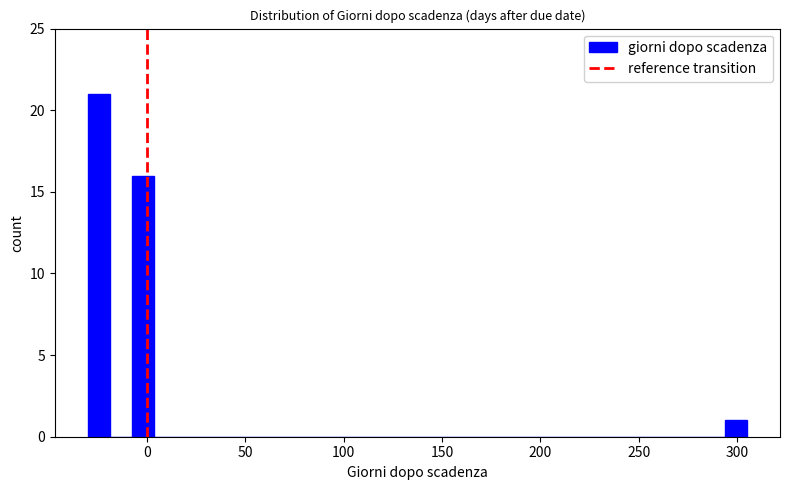

Around what value on the x-axis is the tallest bar? Give the approximate position of its centre, as read against the axis.

-25